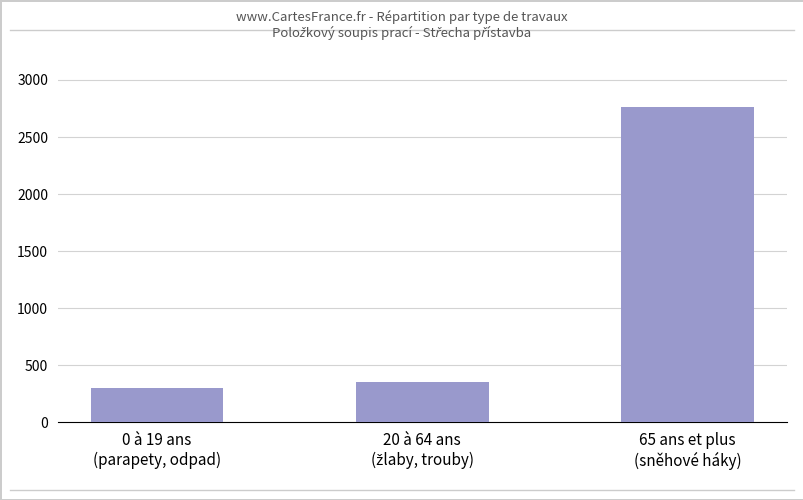

Which has a higher value, 65 ans et plus
(sněhové háky) or 0 à 19 ans
(parapety, odpad)?

65 ans et plus
(sněhové háky)